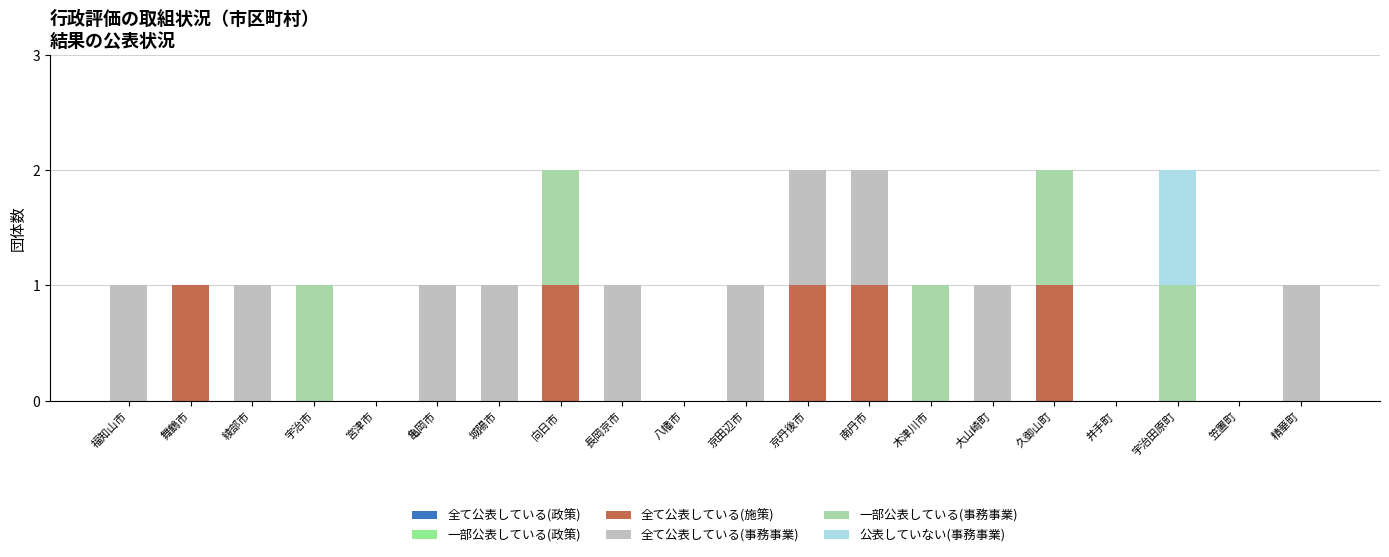

How many data points does each series have?

20